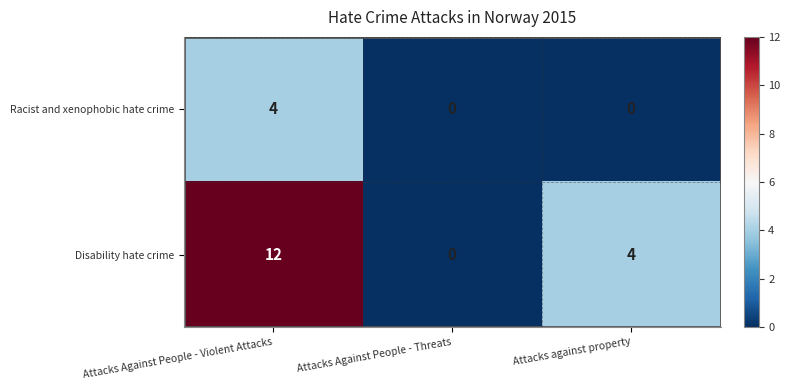

Rank the series at Attacks Against People - Violent Attacks from lowest to highest value.

Racist and xenophobic hate crime, Disability hate crime